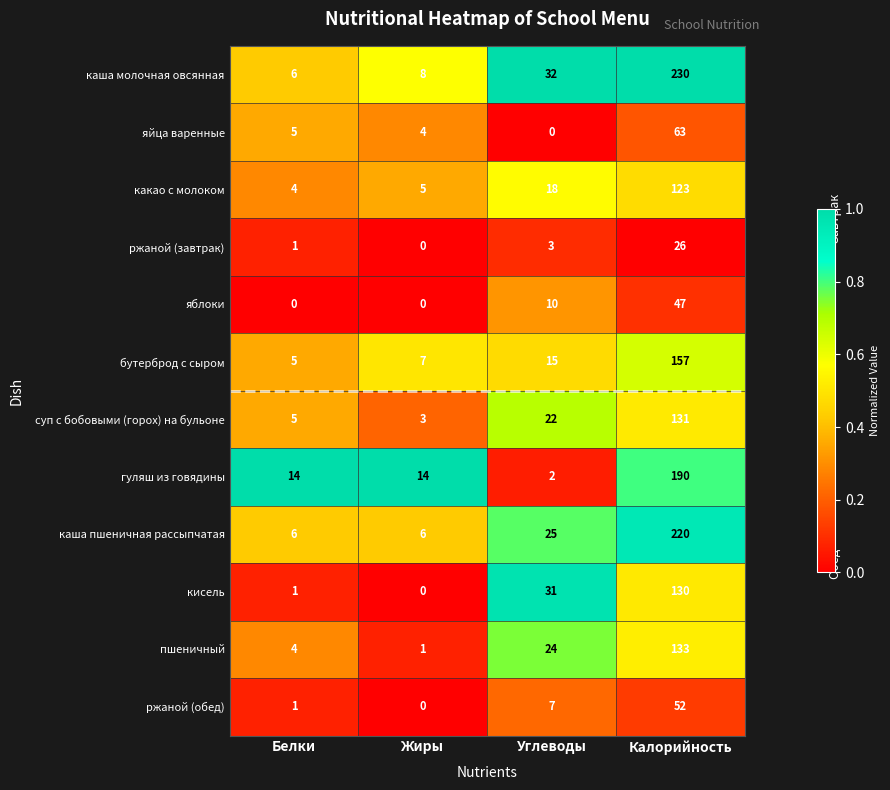

How many categories are shown in the chart?

4